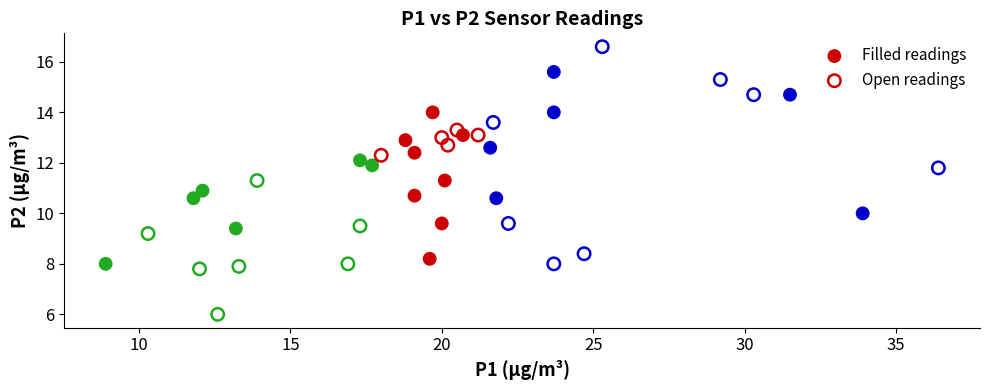

Which series reaches the minimum Y coordinate?

Open readings